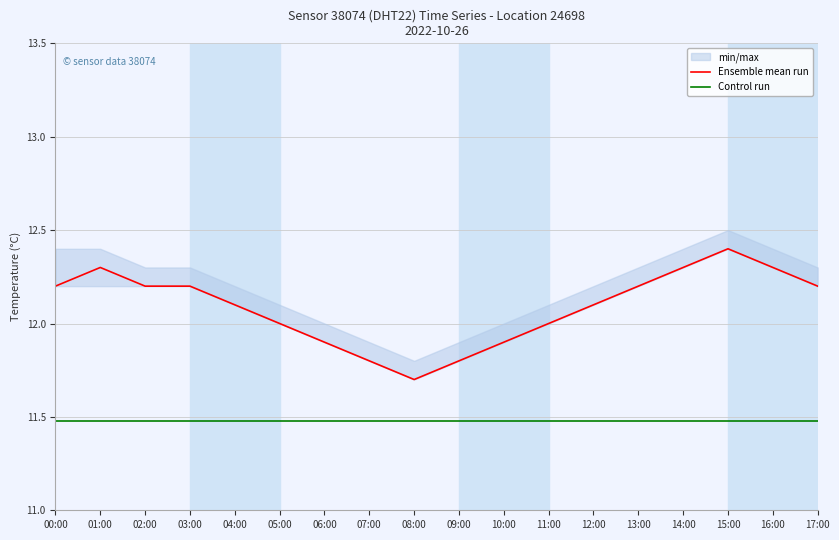

What is the value of the Ensemble mean run point at the 2nd from the left?

12.3